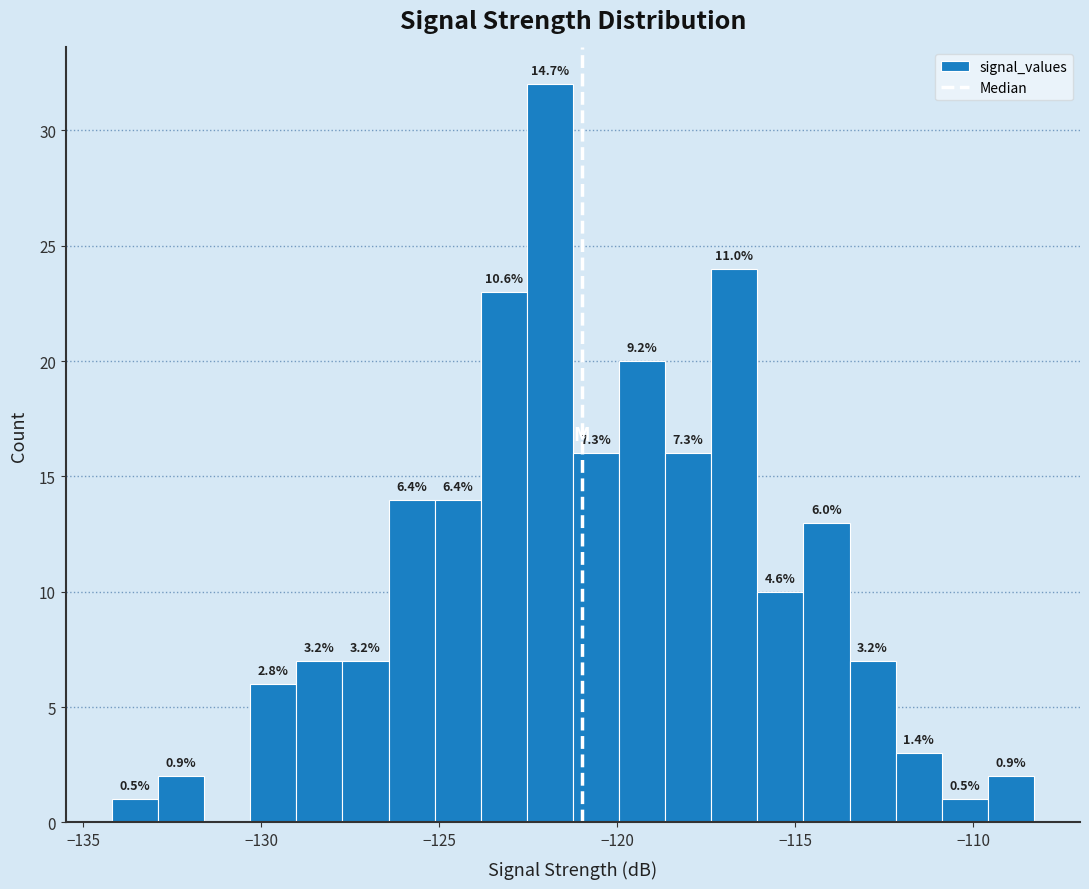

Read against the x-axis, roughly where is the centre of the tallest bar?

-122.0